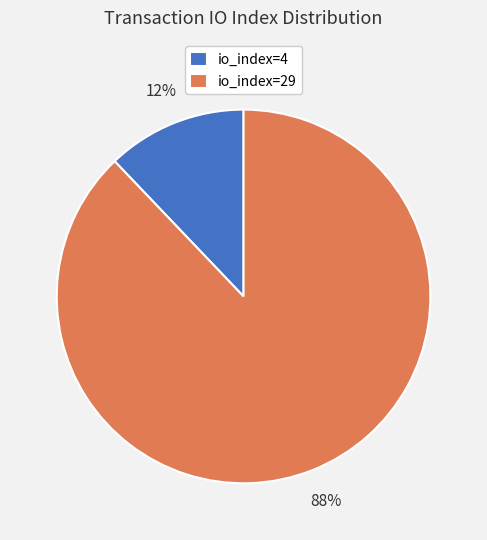

Is it true that io_index=4 is 5% of the pie?

False